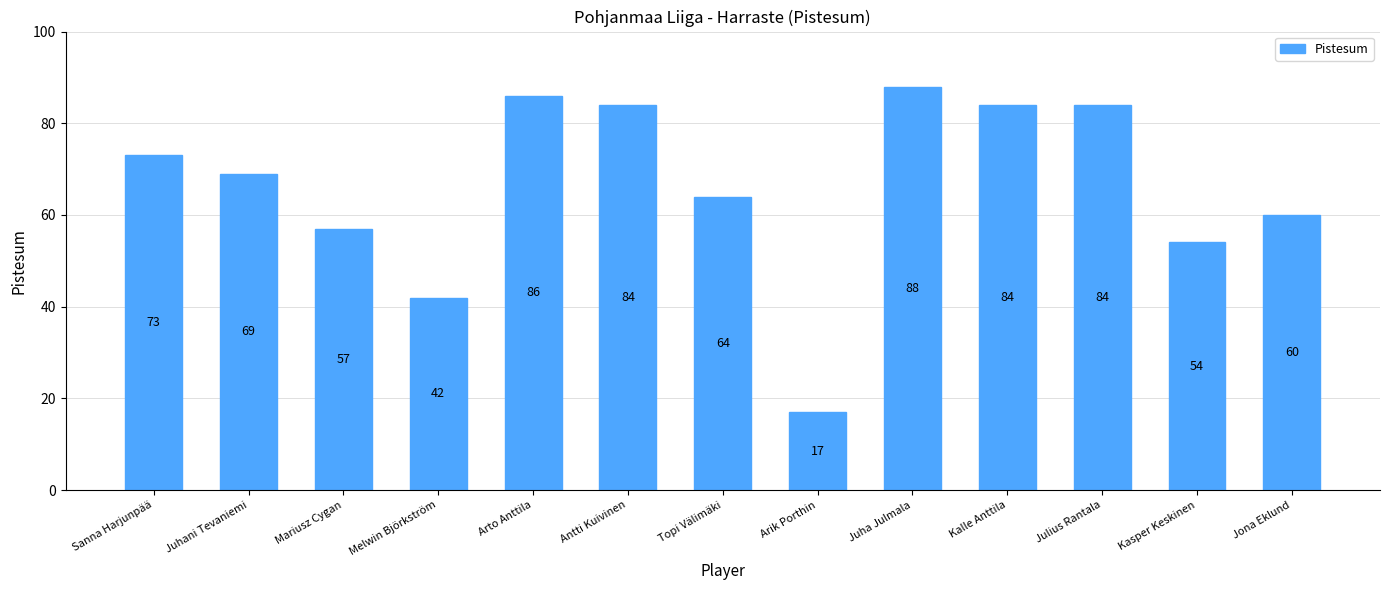

Where does the data first go above 69?

Sanna Harjunpää